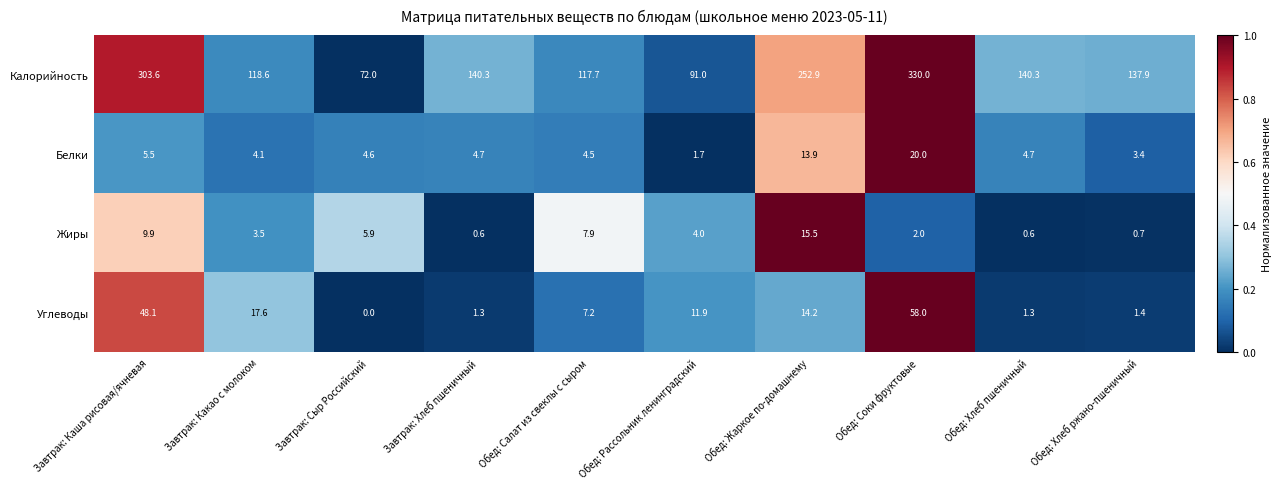

List the series in order of their peak value, lowest first.

Жиры, Белки, Углеводы, Калорийность